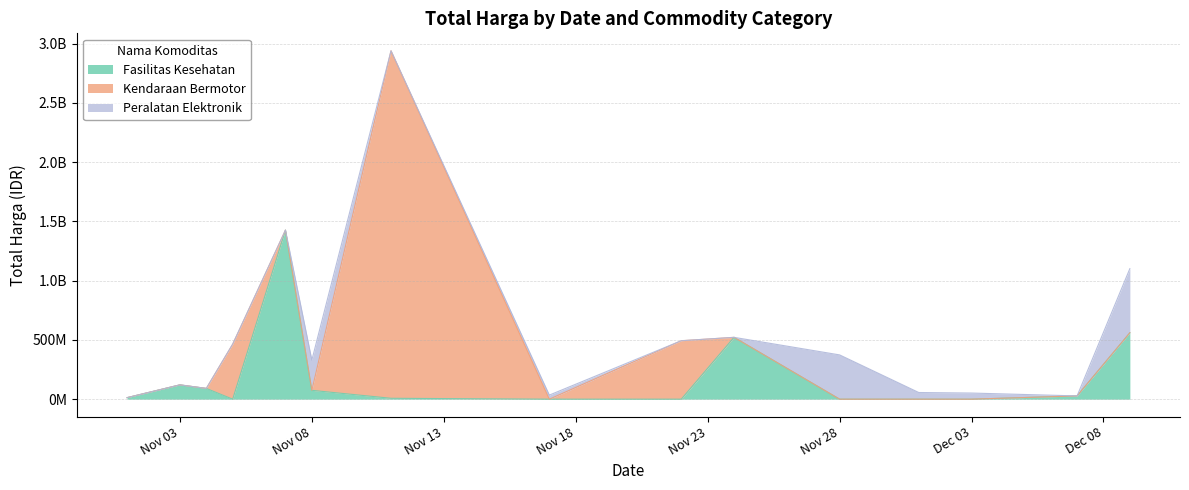

What is the total value across all series at 17?

5129000